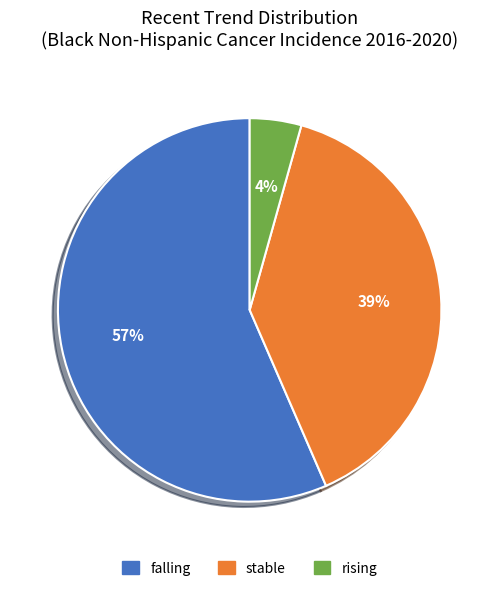

What percentage is the rising slice, to the nearest percent?

4%